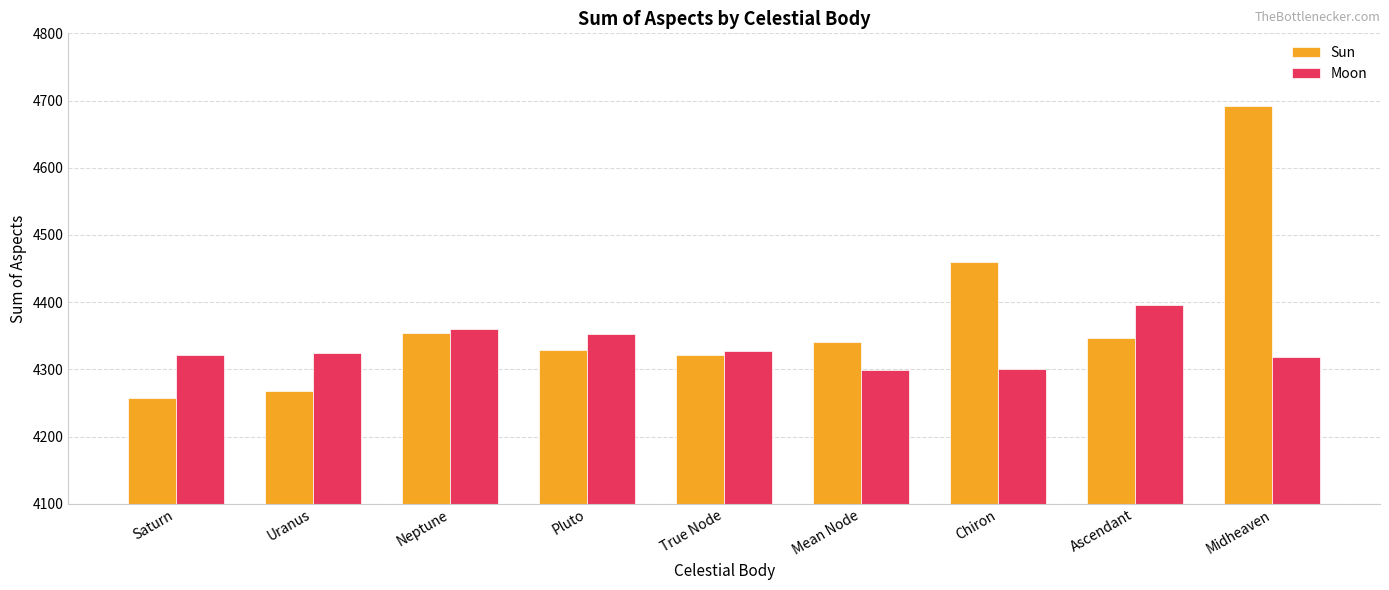

Is it true that Sun equals 4354 at Neptune?

True